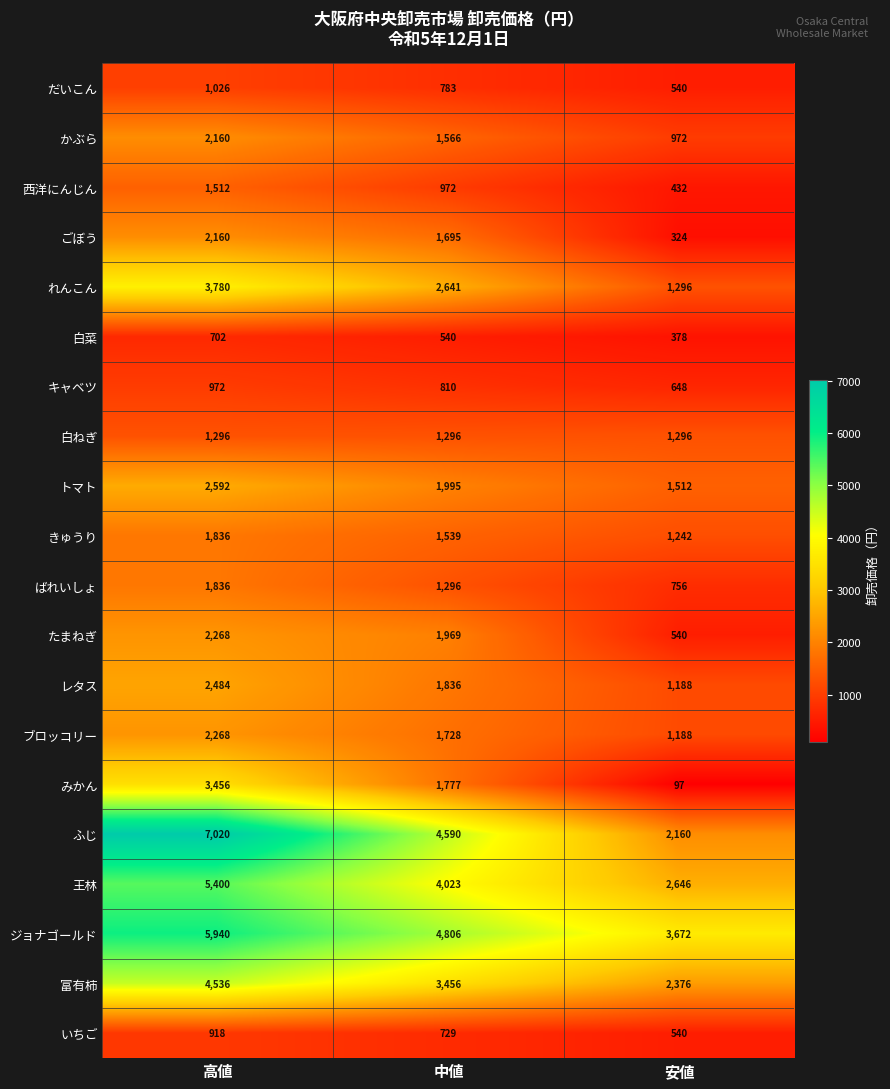

List the labels in order of 西洋にんじん value, smallest first.

安値, 中値, 高値